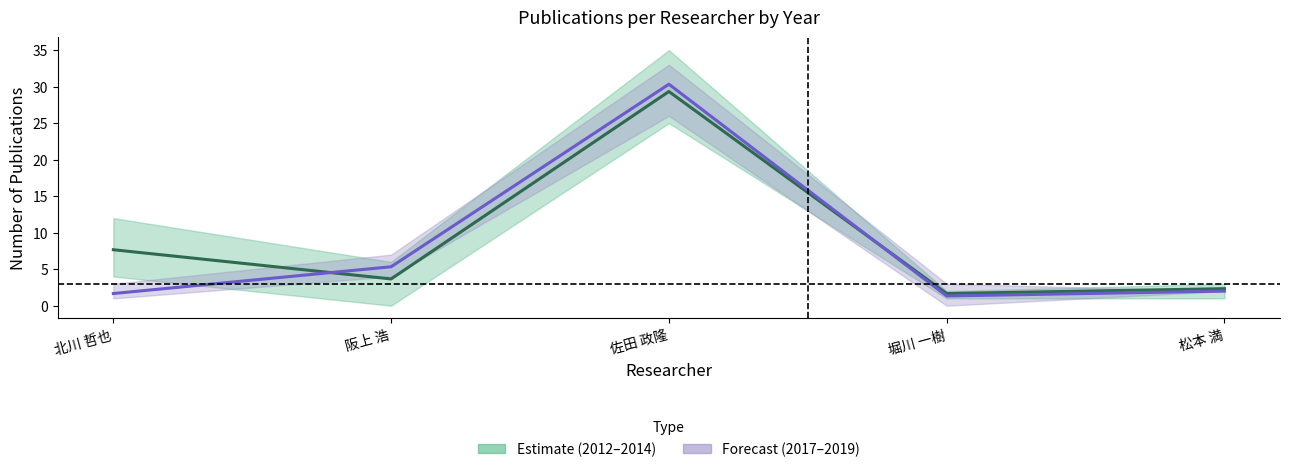

Which has a higher value, 佐田 政隆 or 松本 満?

佐田 政隆